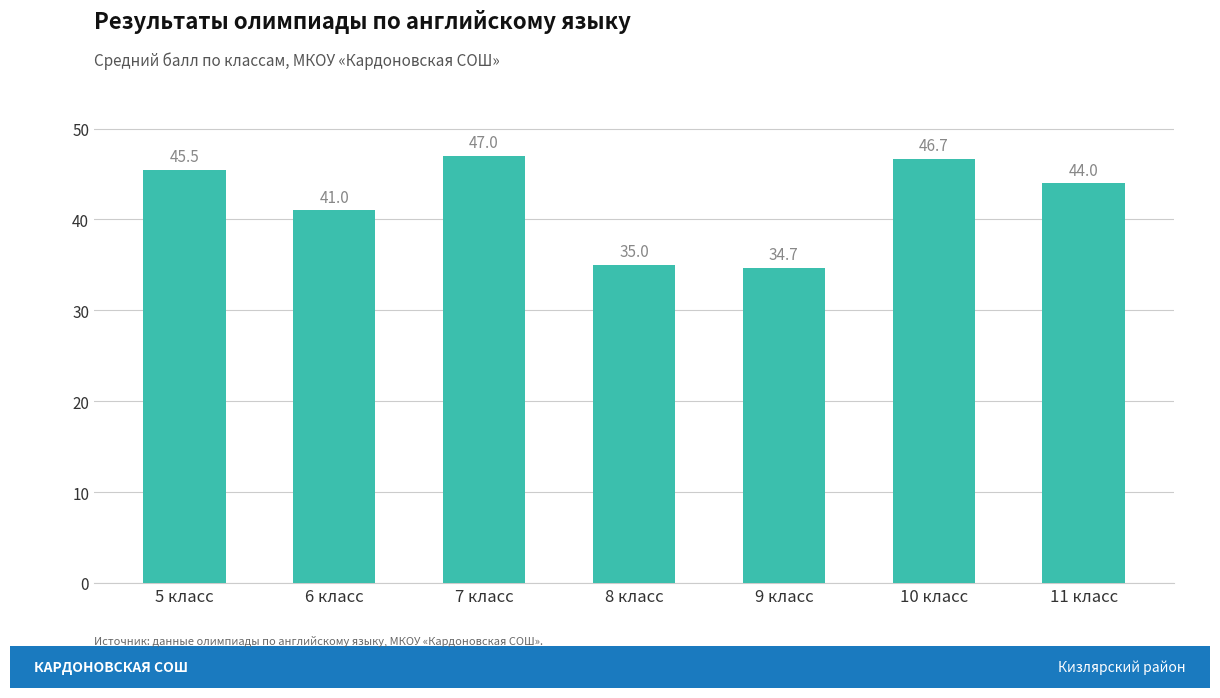

List the labels in order of value, largest first.

7 класс, 10 класс, 5 класс, 11 класс, 6 класс, 8 класс, 9 класс